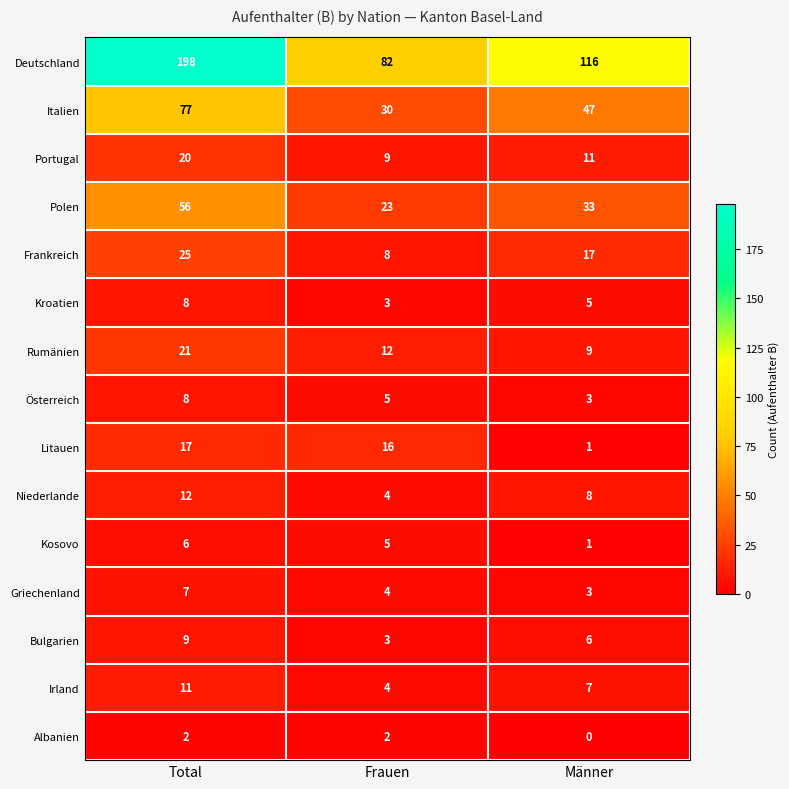

Rank the categories by Deutschland value from highest to lowest.

Total, Männer, Frauen